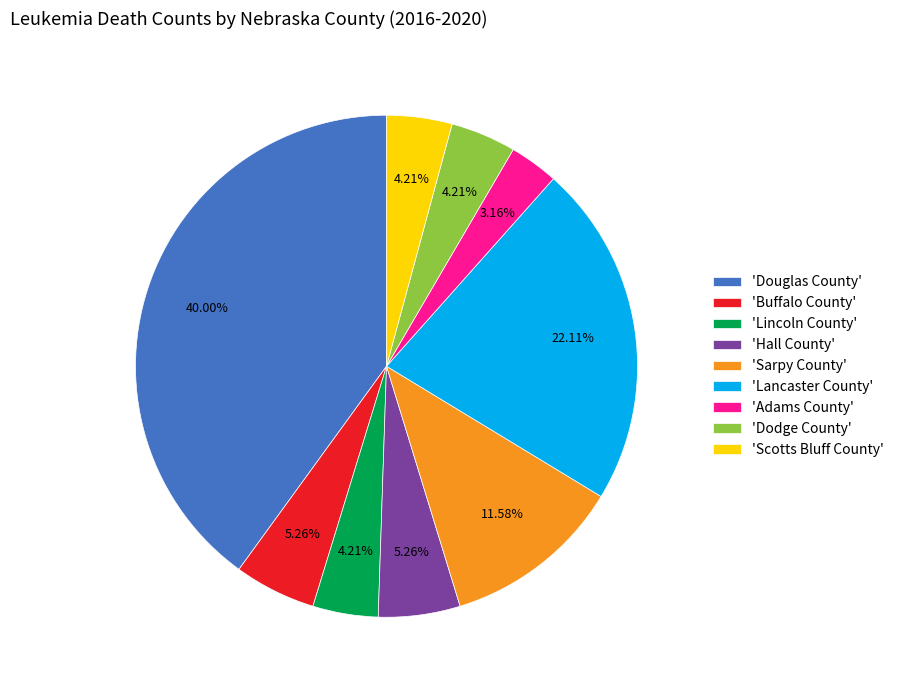

Is the sum of 'Buffalo County' and 'Scotts Bluff County' greater than half?

No